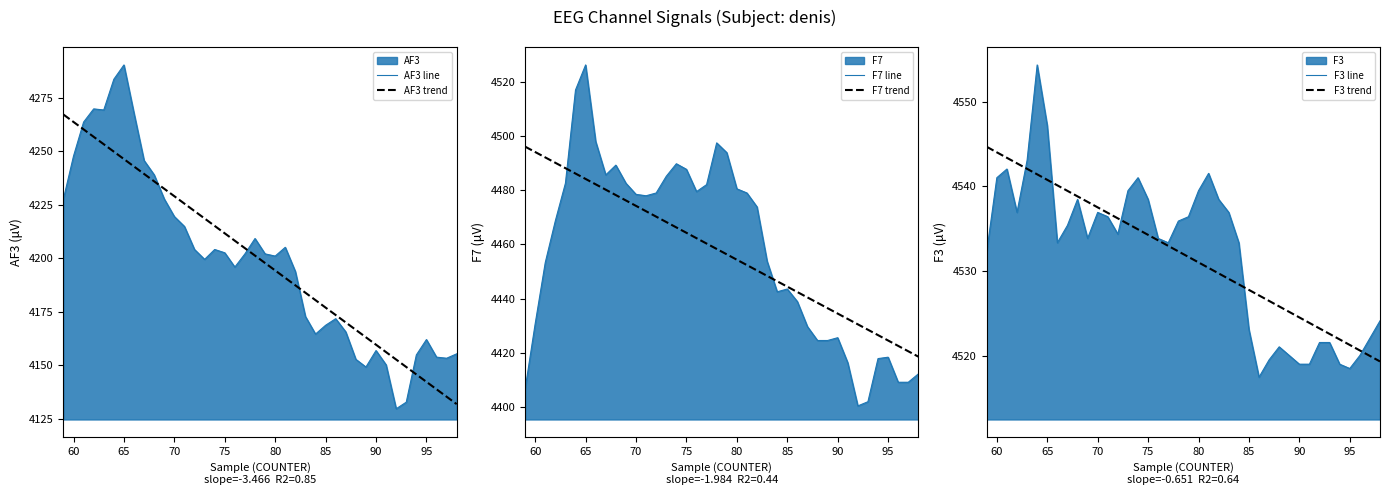

What is the highest value of the AF3 trend series?

4267.1